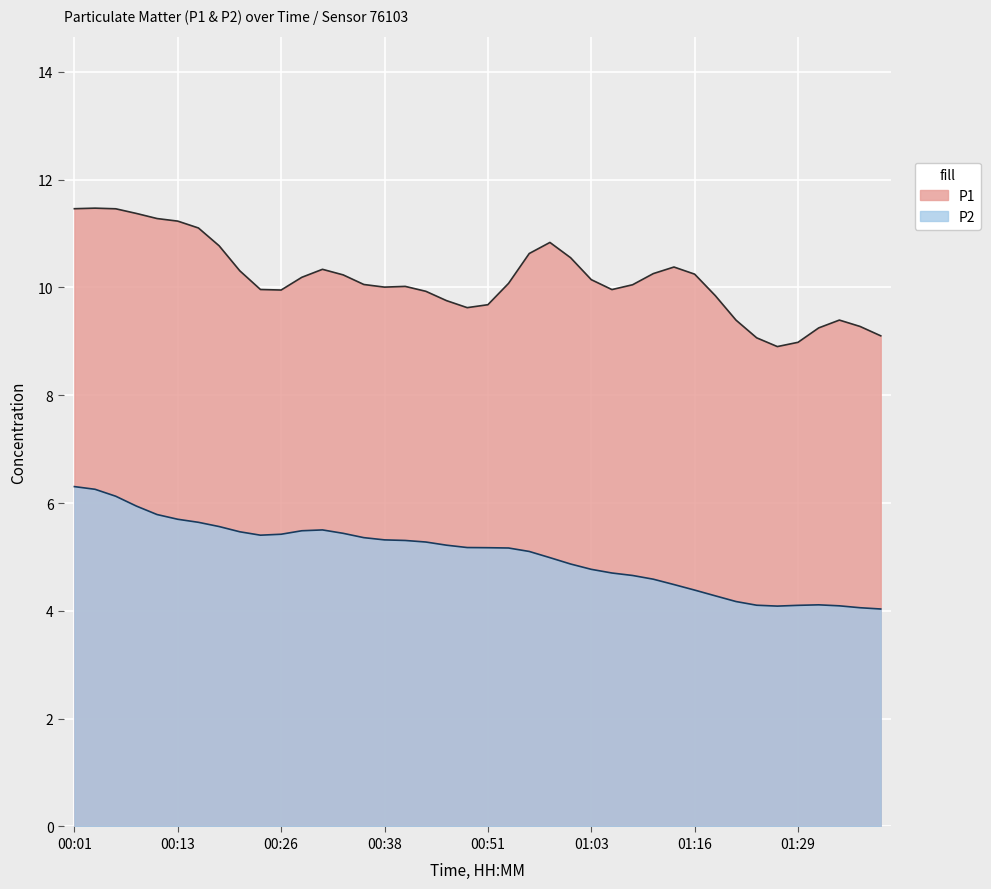

What is the greatest value displayed?

11.5